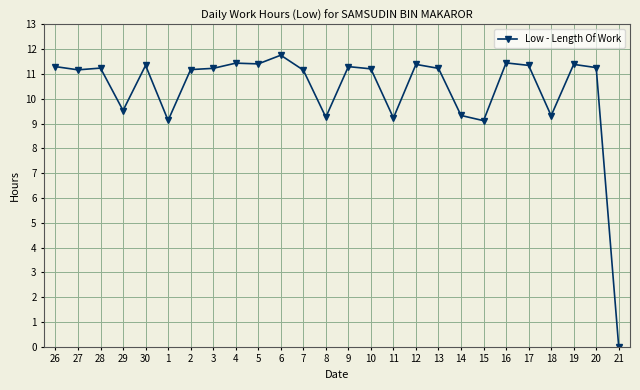

What is the value of the 2nd point from the left?

11.2